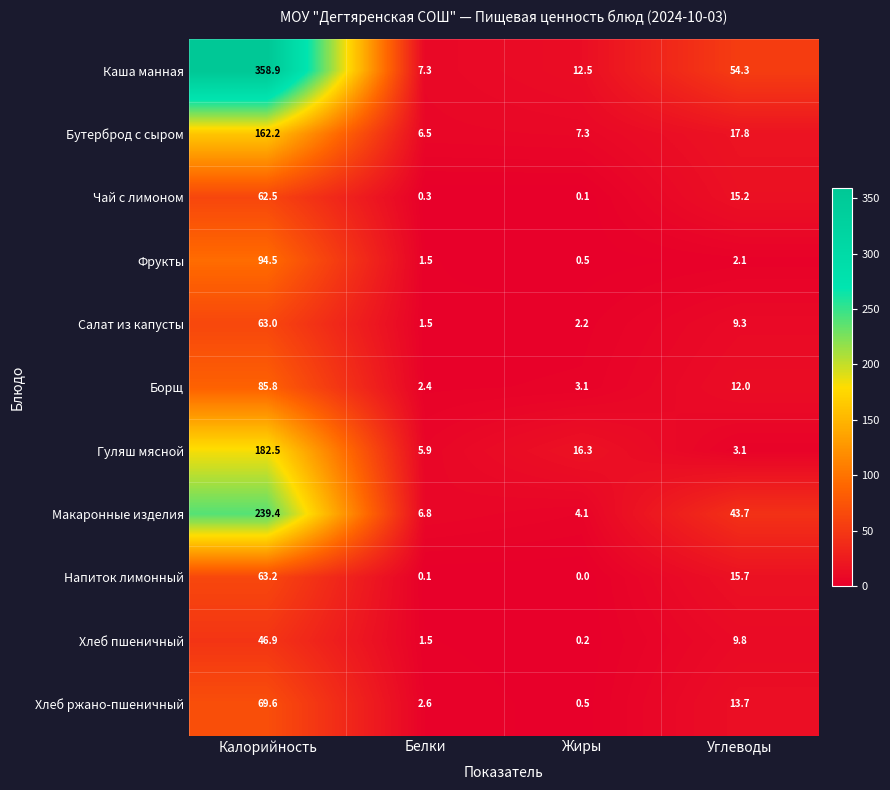

What is the approximate value of Макаронные изделия at Углеводы?

43.7